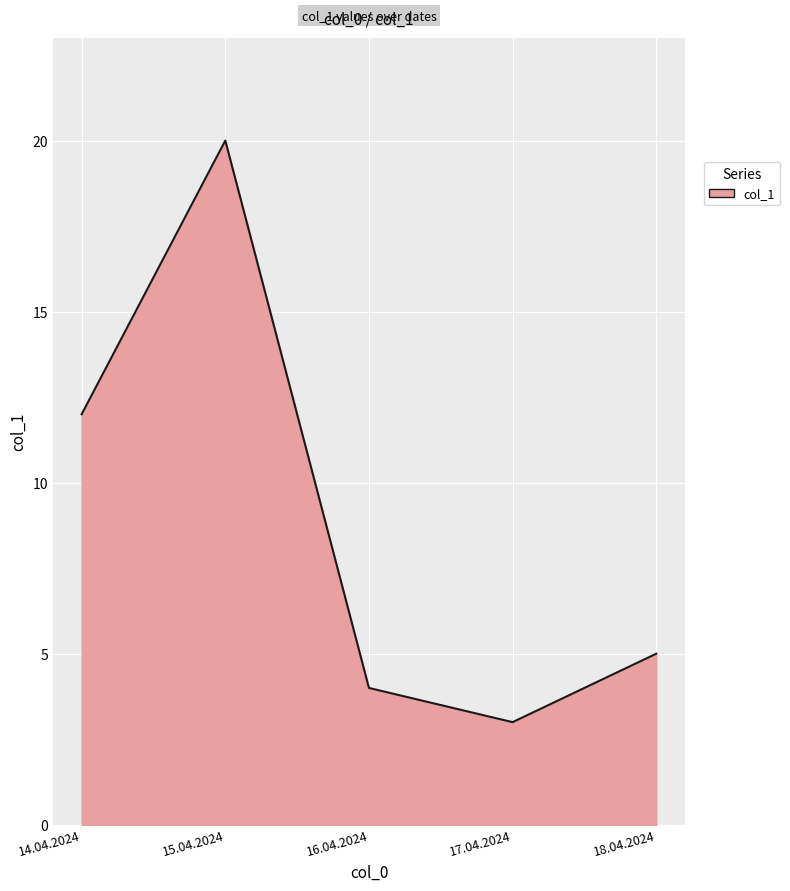

The chart shows a value of 32 at 15.04.2024. True or false?

False